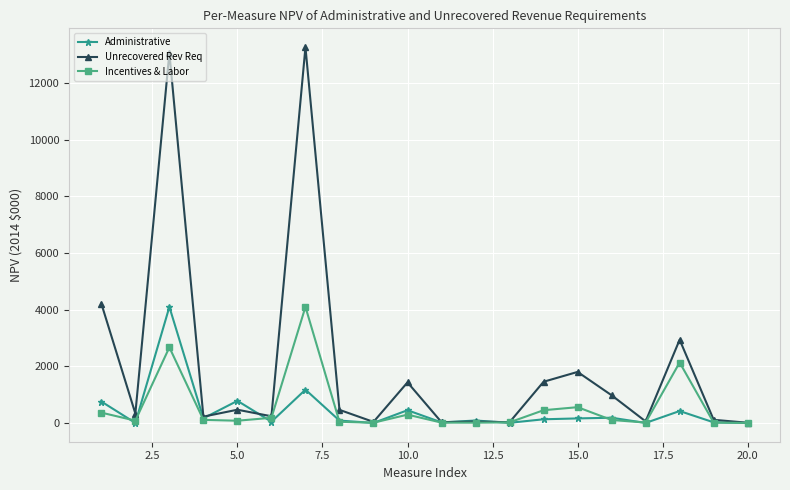

In Unrecovered Rev Req, how many points are higher than both neighbors (excluding endpoints)?

7